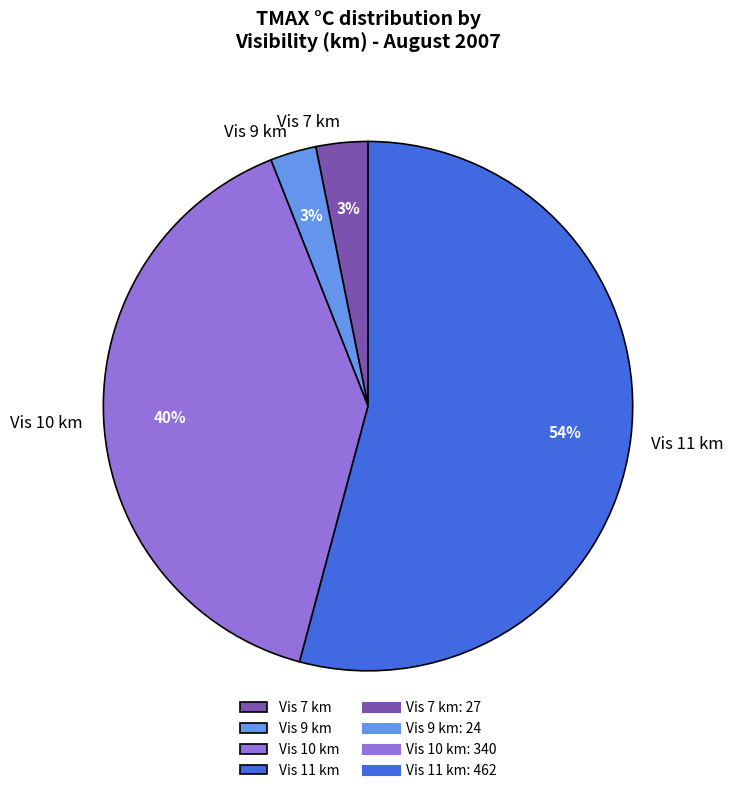

Is there any slice that represents more than half of the pie?

Yes